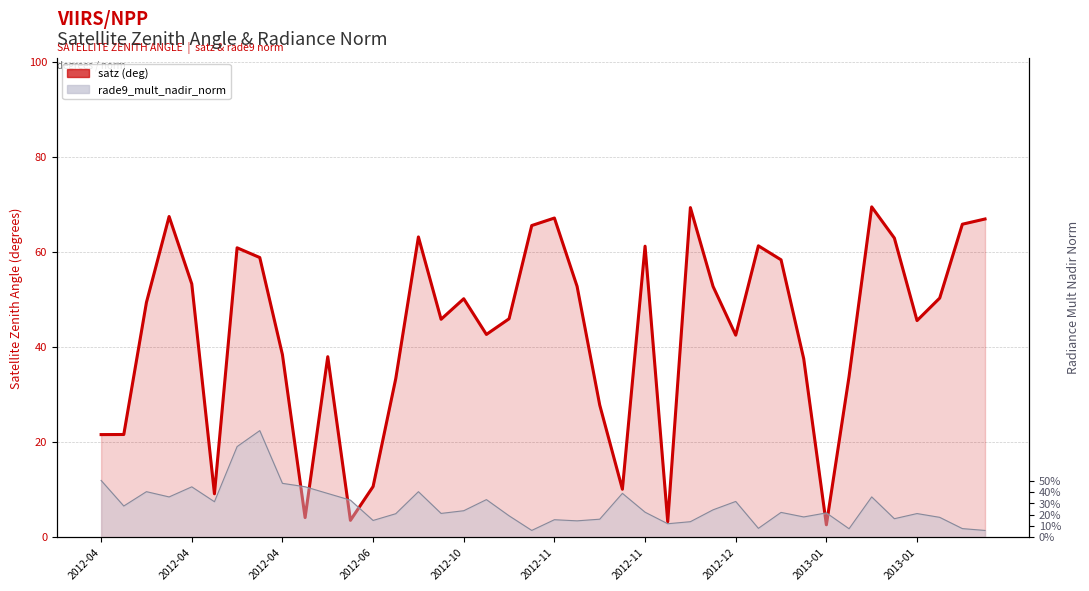

Read the value at 22.

27.8